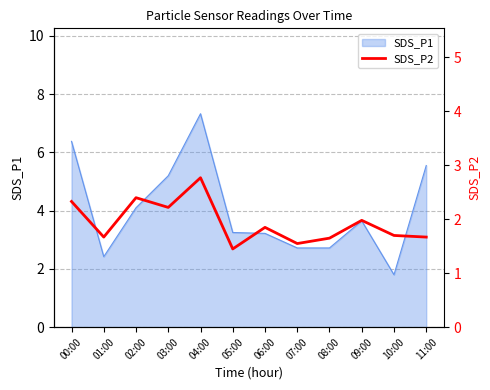

The value at 10:00 is 0.7. True or false?

False